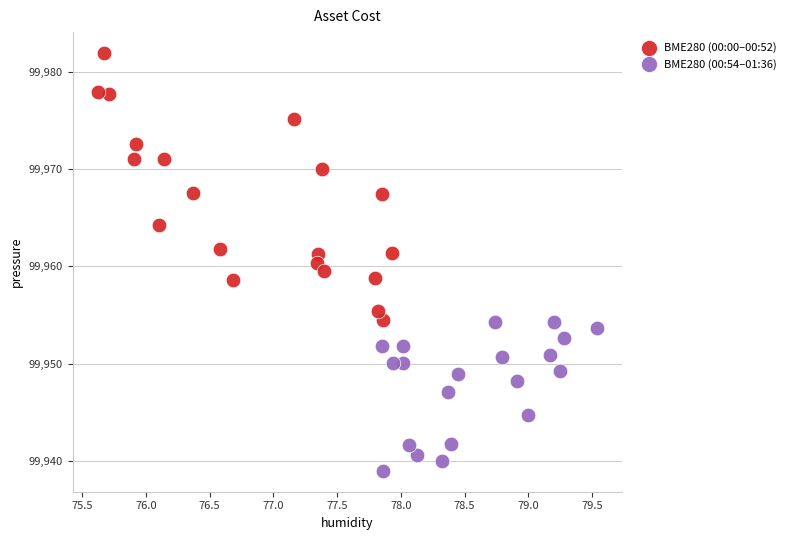

Which series reaches the maximum Y coordinate?

BME280 (00:00–00:52)